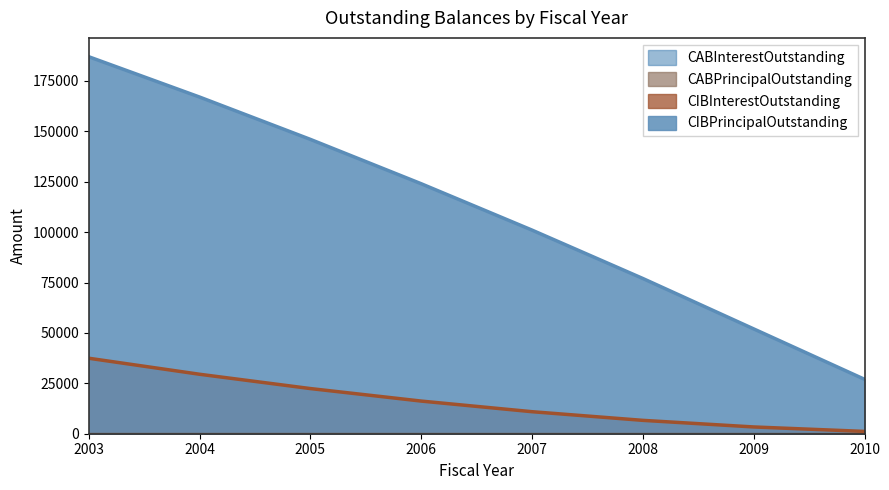

At which category is the sum across all series the highest?

2003